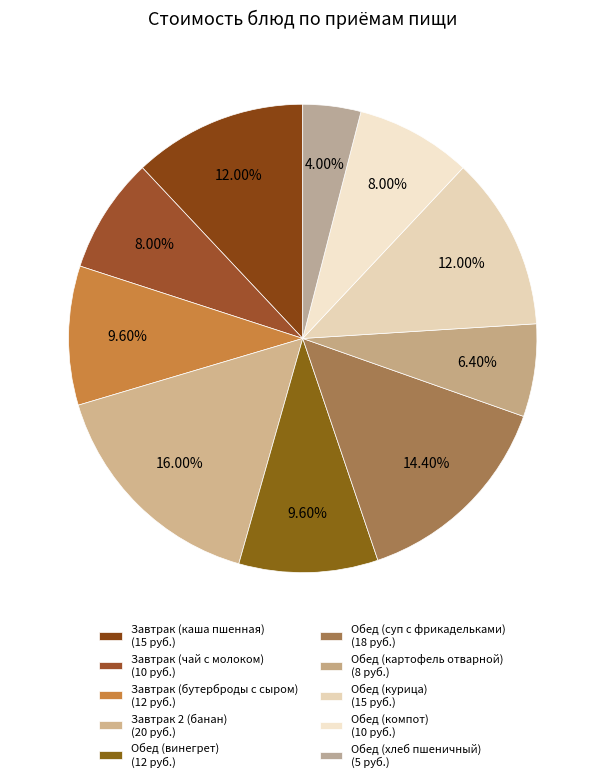

What percentage is NOT represented by Завтрак 2 (банан)?

84.0%